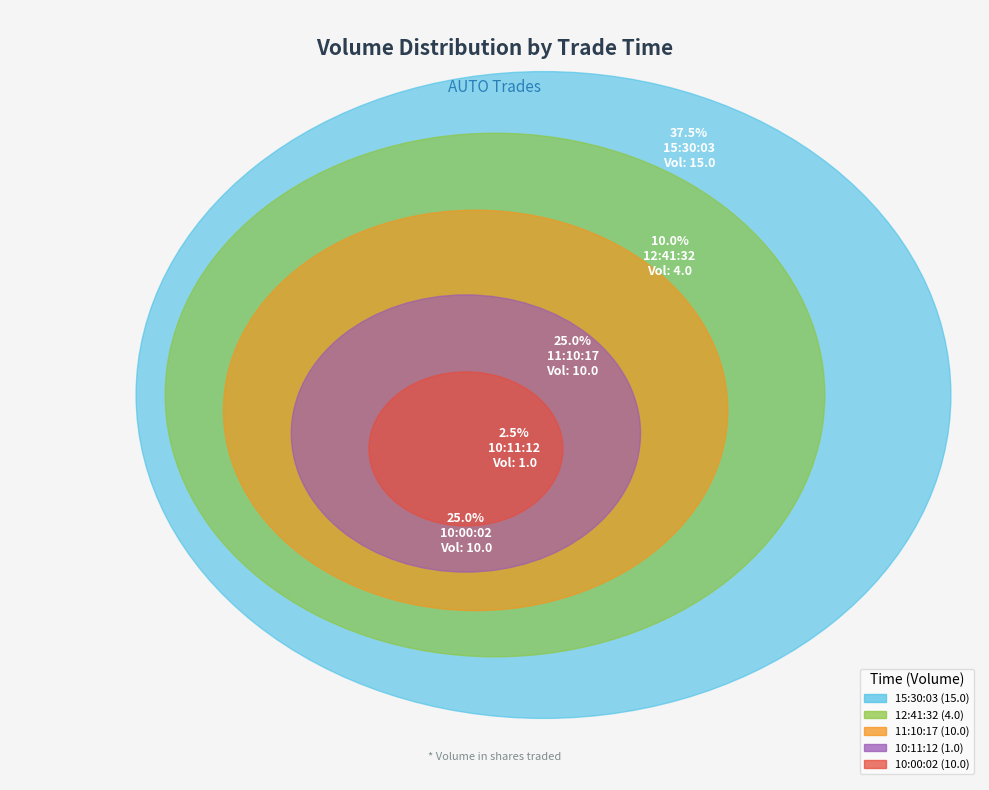

To the nearest percent, what is the difference between the largest and smallest slice percentages?

35%